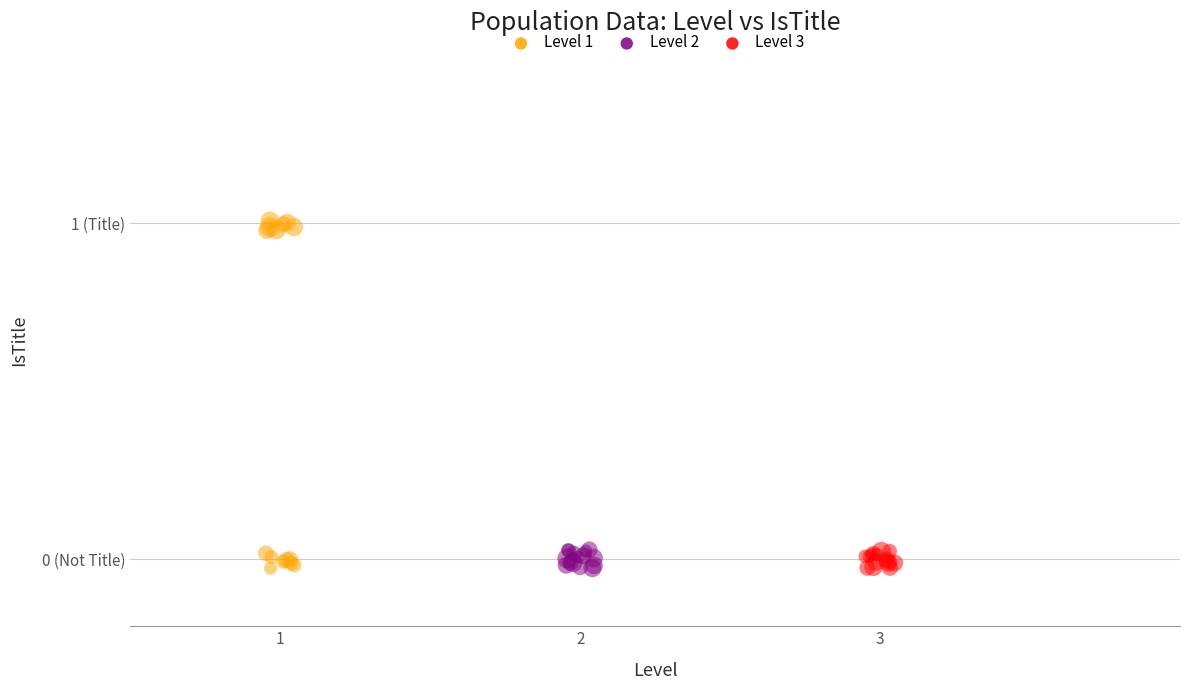

Which series has the largest Y range (max minus min)?

Level 1